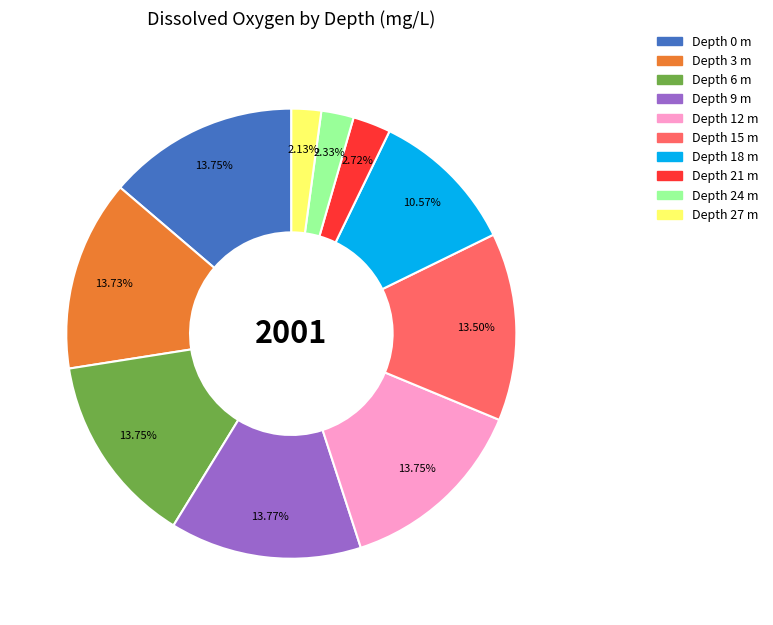

Does any single category account for the majority?

No